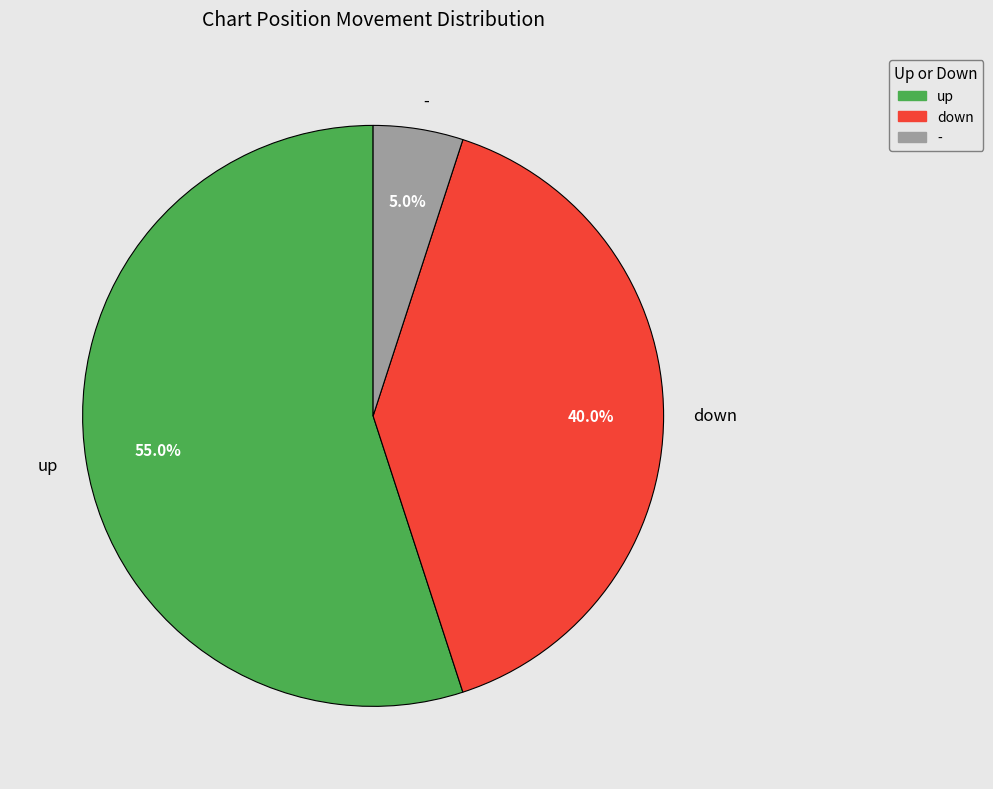

How many segments does this pie chart have?

3